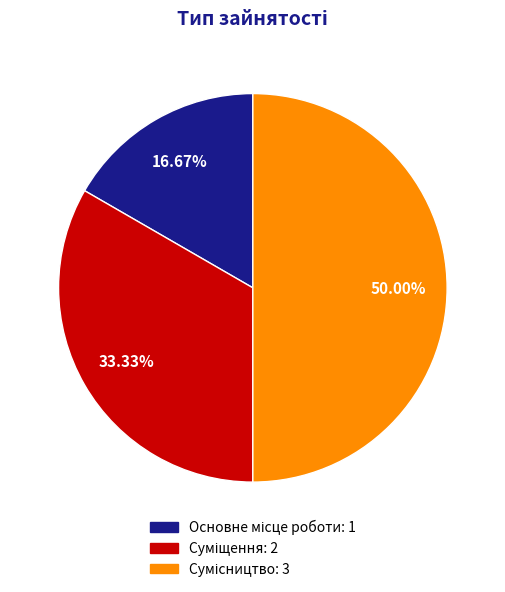

Count the number of slices in the pie.

3